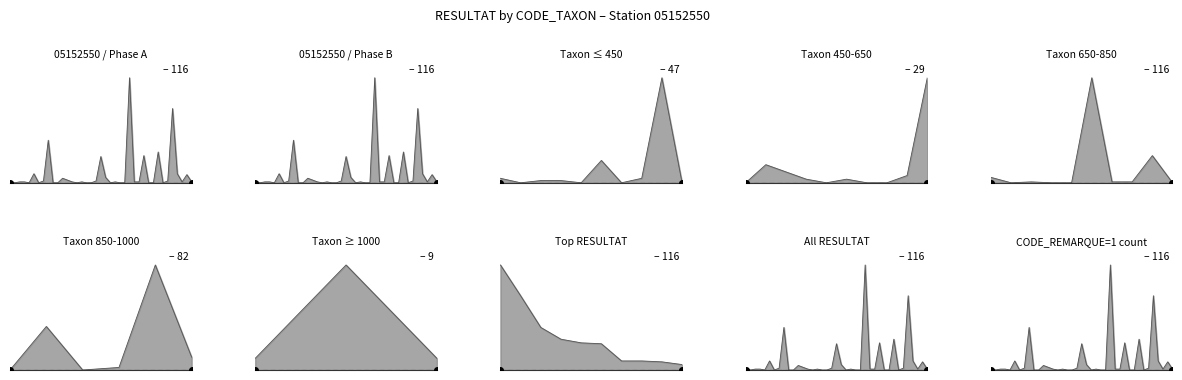

List the labels in order of Phase A value, largest first.

25, 34, 8, 31, 28, 19, 5, 35, 37, 20, 11, 12, 0, 7, 18, 33, 2, 3, 13, 15, 22, 26, 27, 36, 38, 1, 4, 6, 9, 10, 14, 16, 17, 21, 23, 24, 29, 30, 32